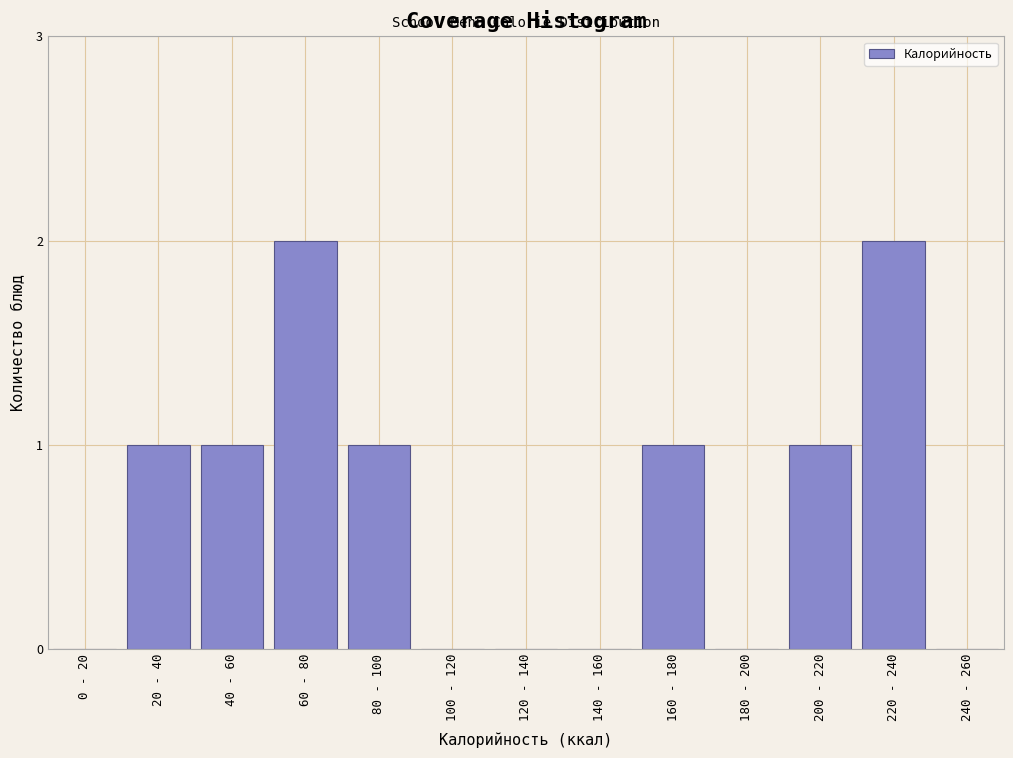

Reading left to right, transcribe all the data shown in this chart.

0 - 20=0	20 - 40=1	40 - 60=1	60 - 80=2	80 - 100=1	100 - 120=0	120 - 140=0	140 - 160=0	160 - 180=1	180 - 200=0	200 - 220=1	220 - 240=2	240 - 260=0